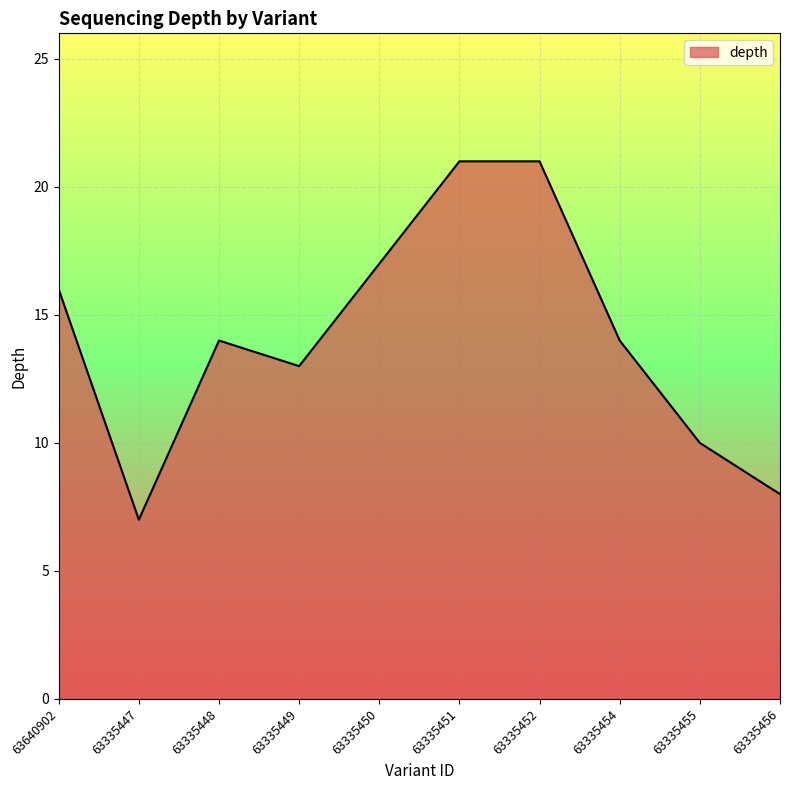

True or false: the data shows 14 at 63335454.

True